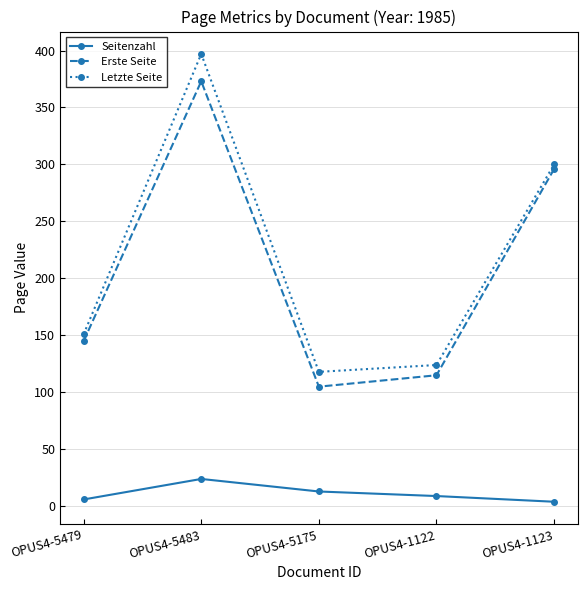

Which series has the largest range (max minus min)?

Letzte Seite